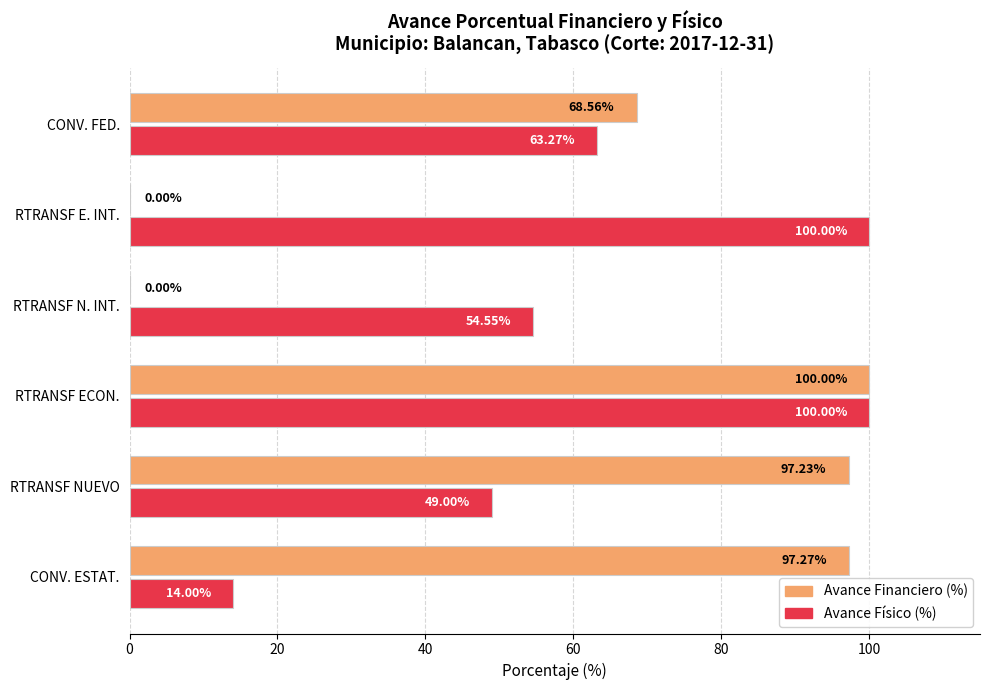

Which series changed the most between RTRANSF NUEVO and RTRANSF ECON.?

Avance Físico (%)